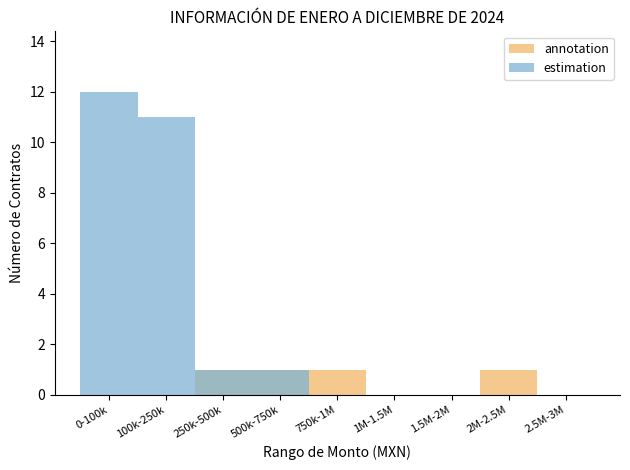

List the series in order of their peak value, highest first.

estimation, annotation